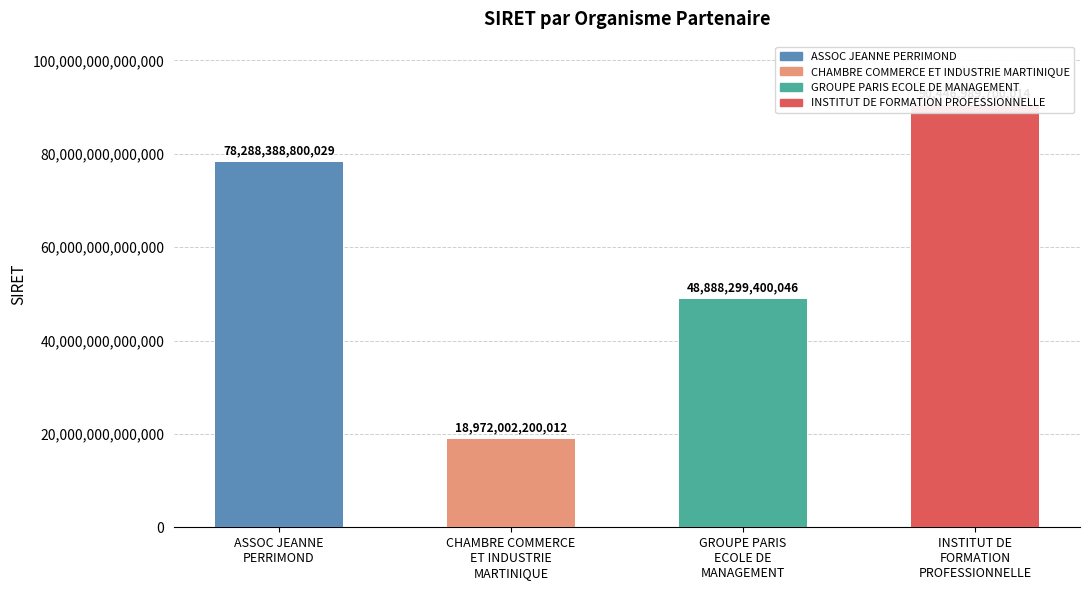

Are the bars horizontal?

No